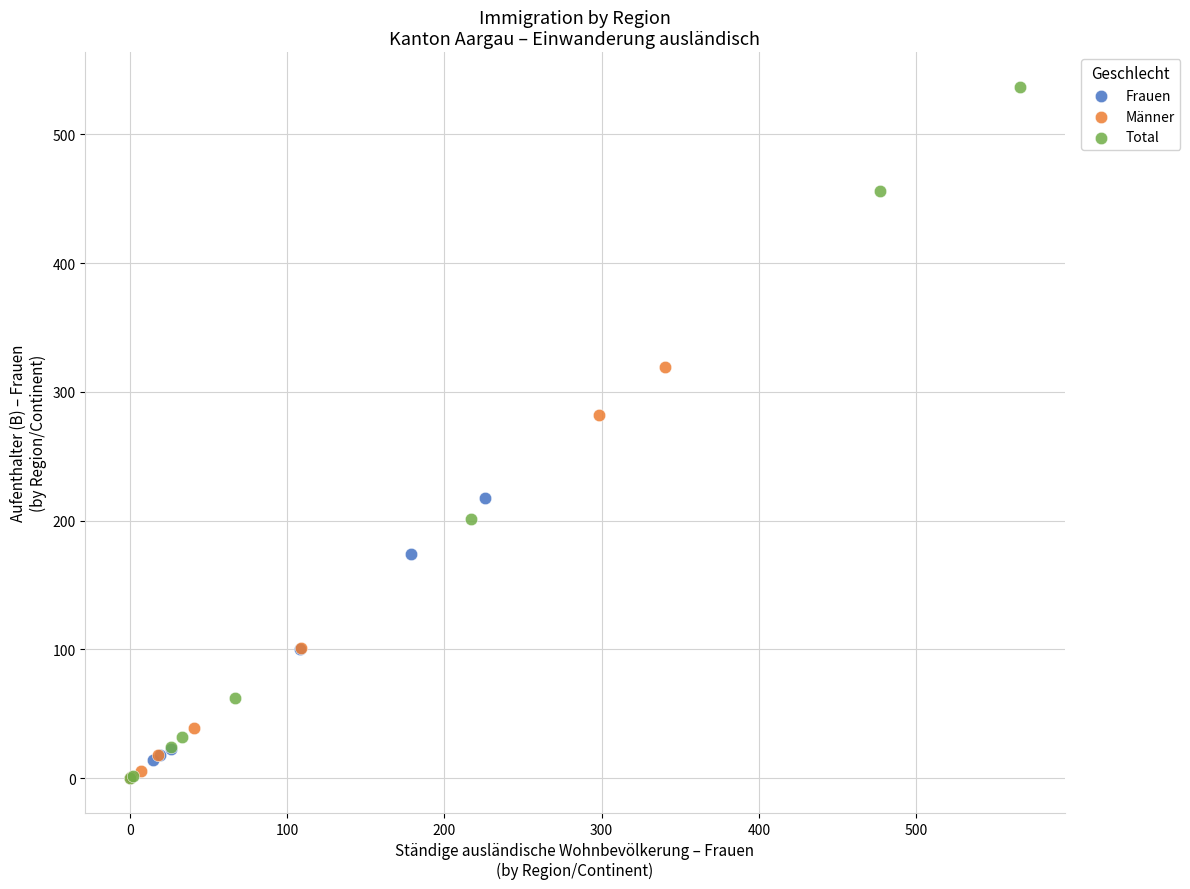

What are all the series names shown in the legend?

Frauen, Männer, Total